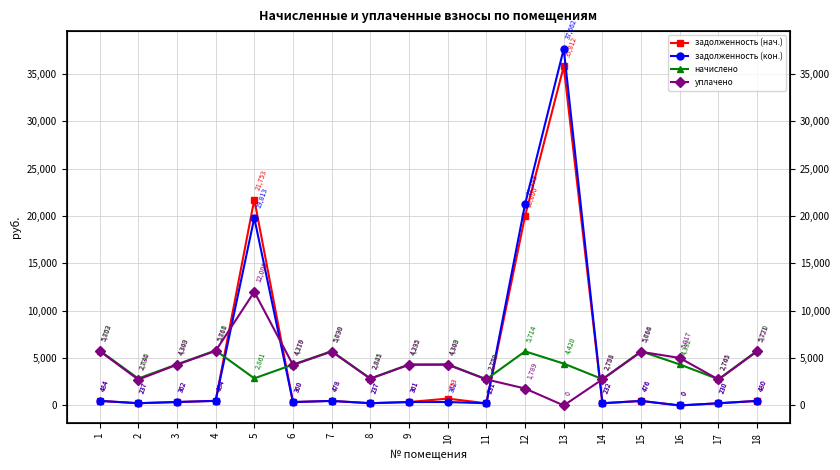

The value of задолженность (нач.) at 16 is -18340.9. True or false?

False